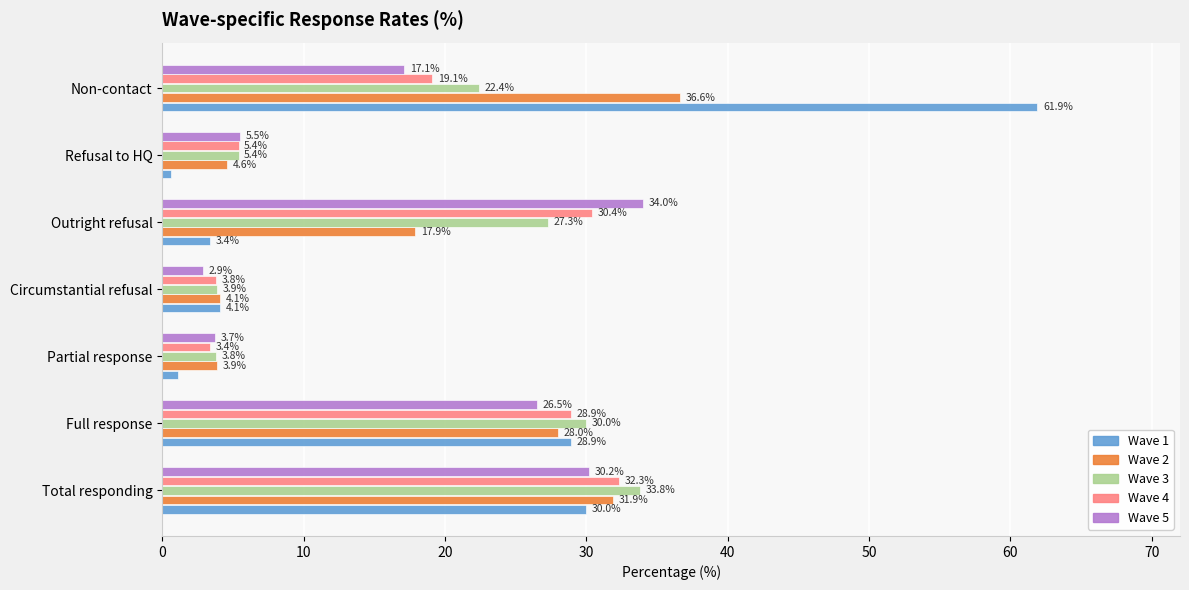

True or false: Wave 3 has a value of 27.3 at Outright refusal.

True